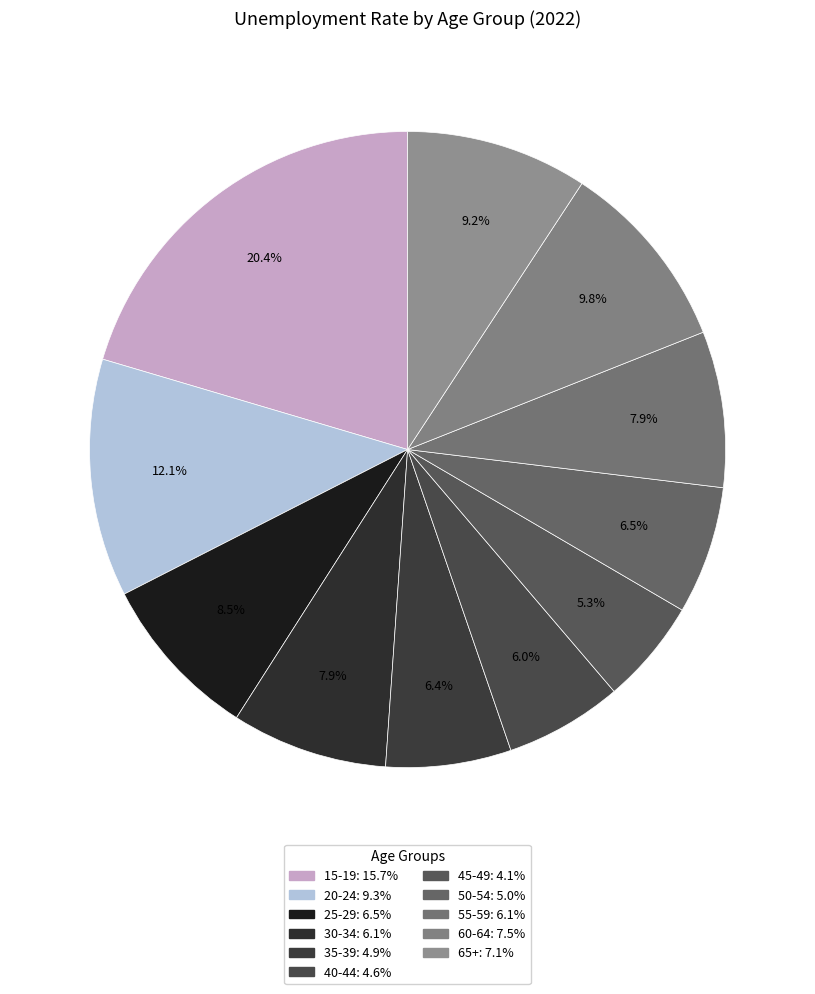

Count the number of slices in the pie.

11